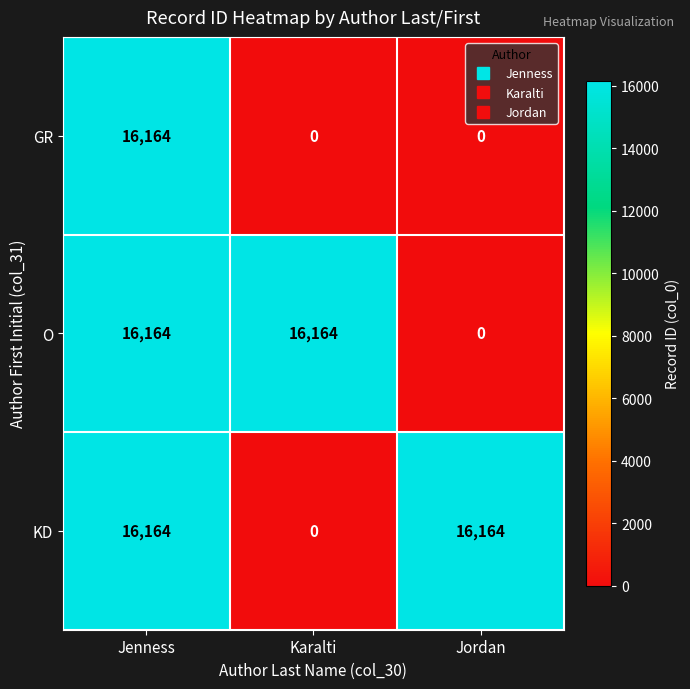

Which category has the highest value in the GR series?

Jenness